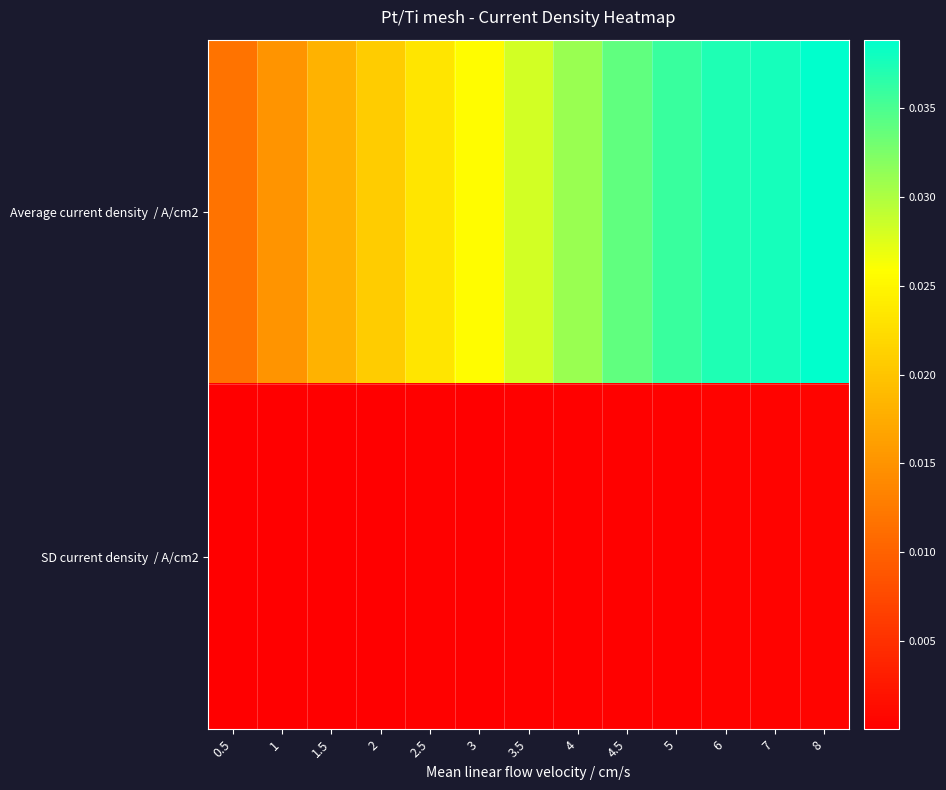

Count the number of data series in this chart.

2